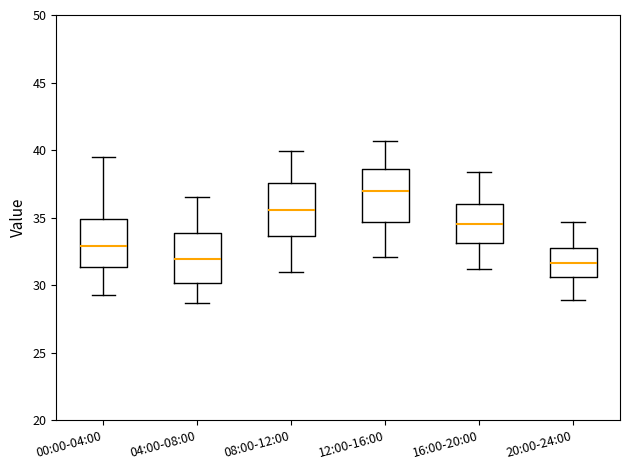

Reading left to right, transcribe this box plot: for each box, give where its median line is, the range the box spans, and where its two whiskers end, as read against the y-axis. The values are not printed on the chart, so give them approximately, as read against the axis.

00:00-04:00: median 33.0, box 31.5 to 35.0, whiskers 29.5 to 39.5
04:00-08:00: median 32.0, box 30.0 to 34.0, whiskers 28.5 to 36.5
08:00-12:00: median 35.5, box 33.5 to 37.5, whiskers 31.0 to 40.0
12:00-16:00: median 37.0, box 34.5 to 38.5, whiskers 32.0 to 40.5
16:00-20:00: median 34.5, box 33.0 to 36.0, whiskers 31.0 to 38.5
20:00-24:00: median 31.5, box 30.5 to 32.5, whiskers 29.0 to 34.5